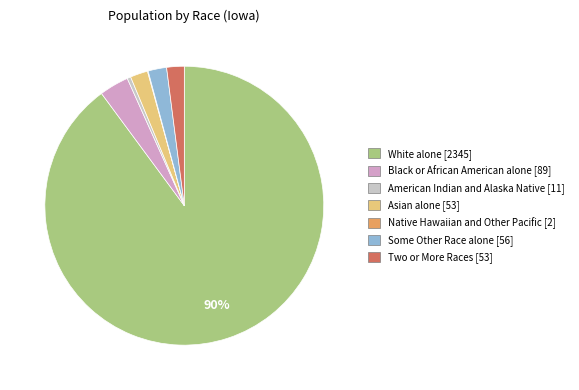

To the nearest percent, what is the average slice percentage?

14%